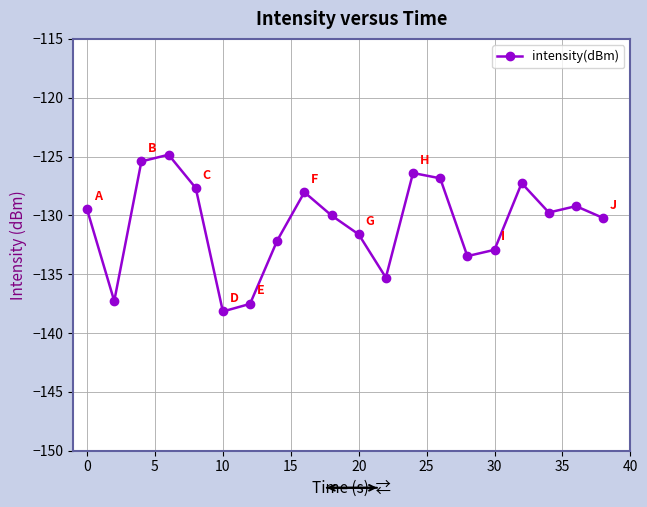

What is the greatest value displayed?

-124.8